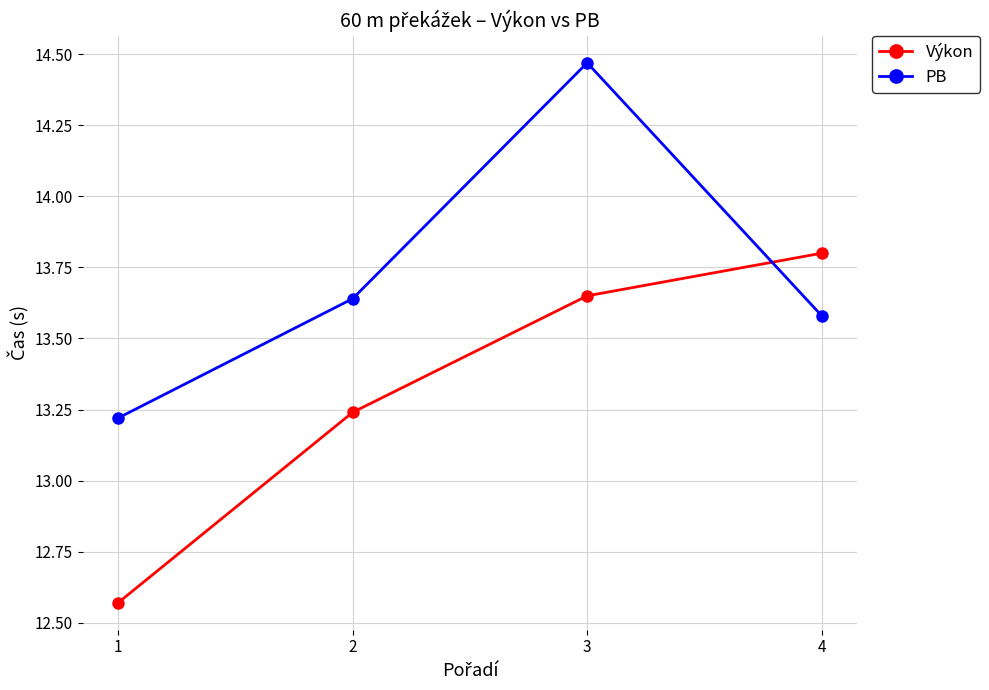

Which series has the largest total across all categories?

PB